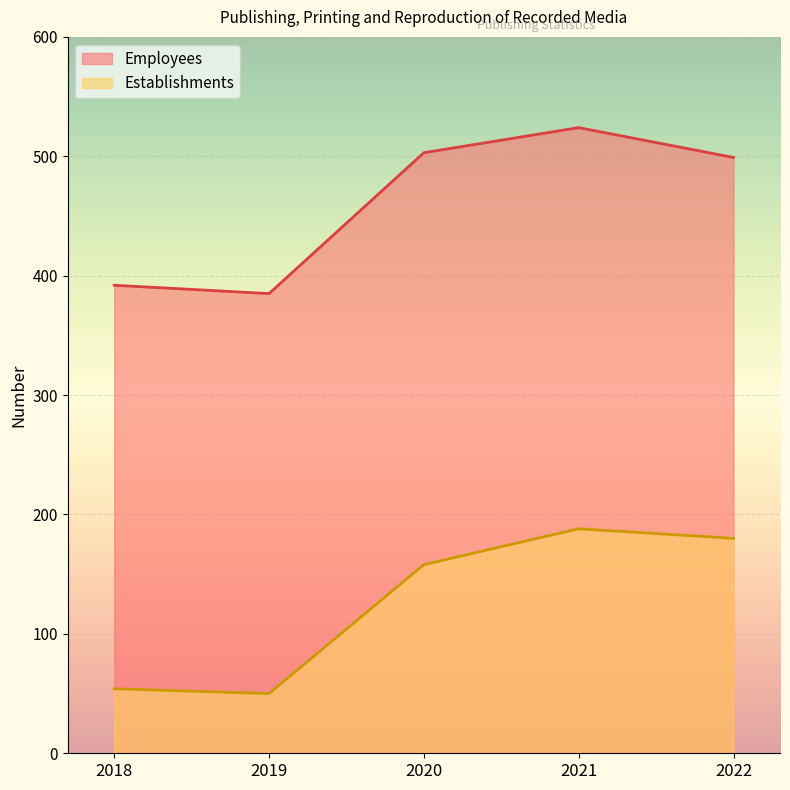

At which label is Employees closest to 454?

2022